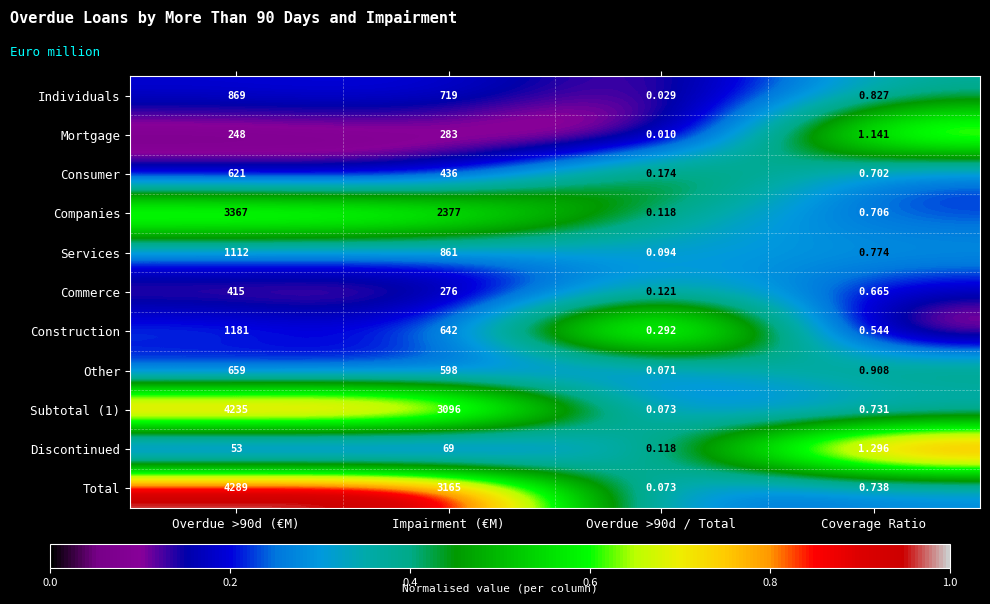

What is the total value across all series at Impairment (€M)?

12522.0